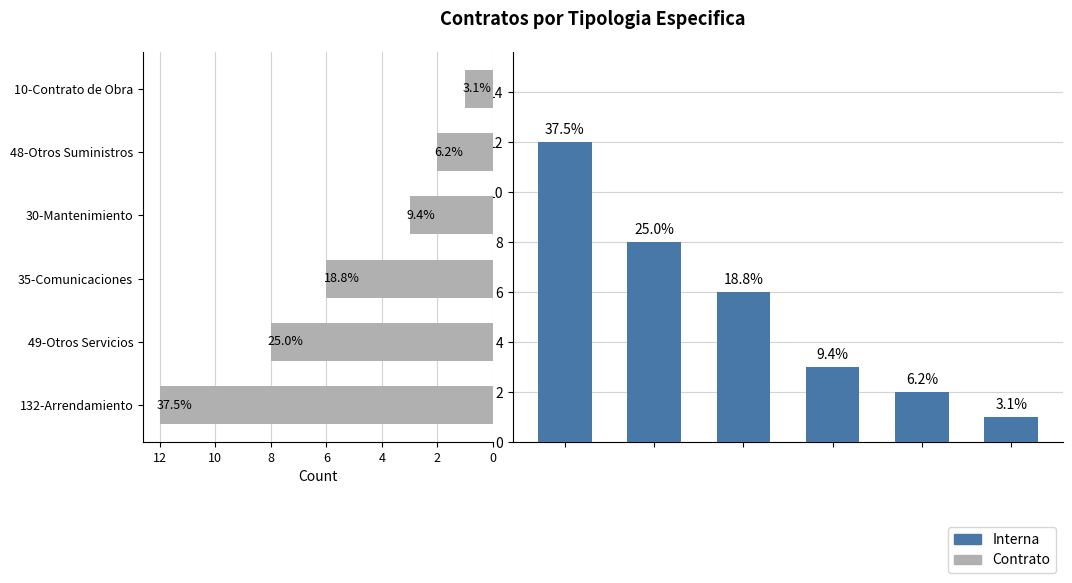

True or false: Contrato has a value of 1 at 30-Mantenimiento.

False